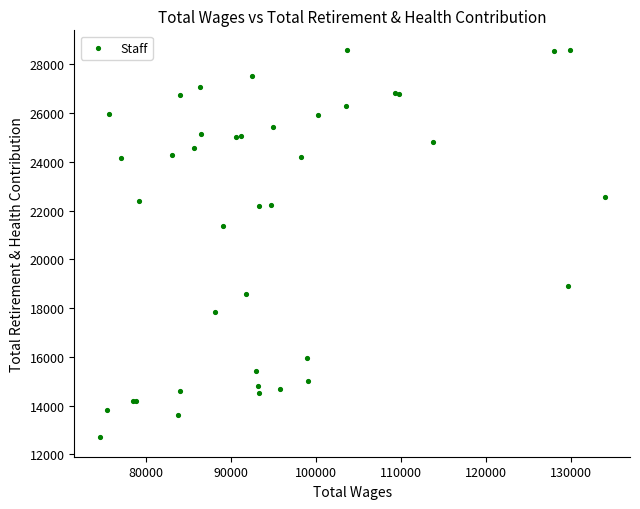

What Y value in the scatter plot is closest to 20645?

21369